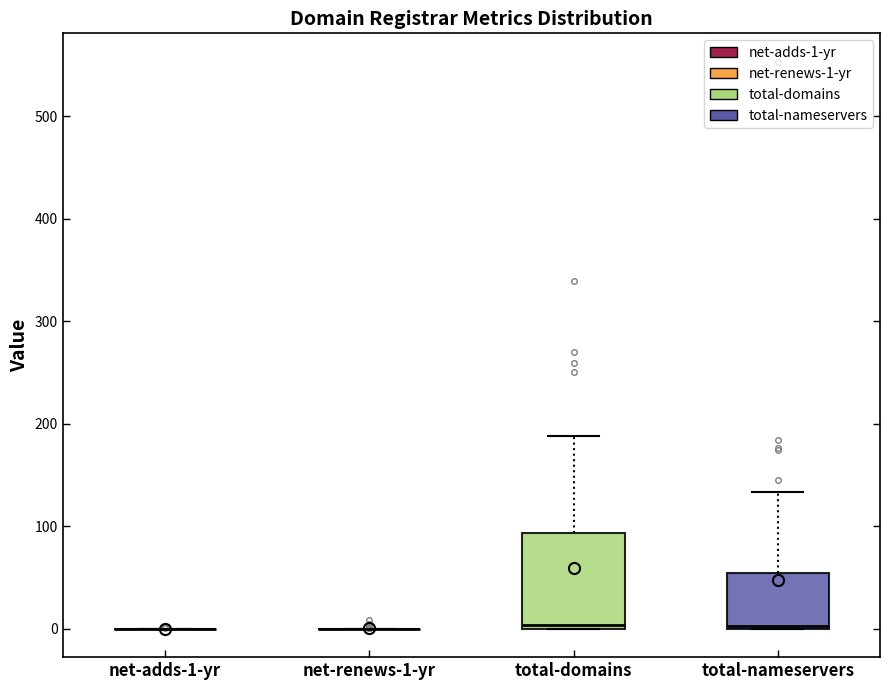

Which box is the tallest, from its lower edge to its upper edge?

total-domains